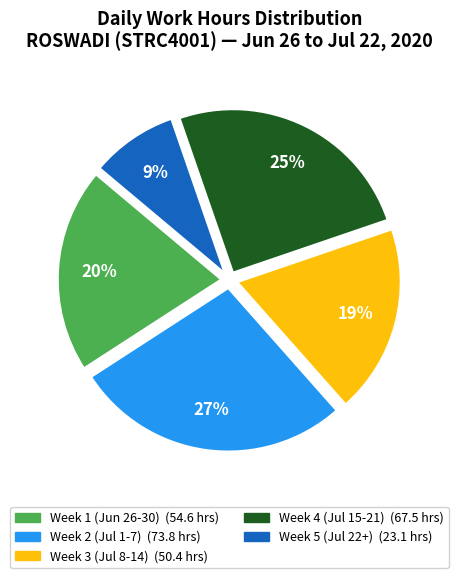

Is there any slice that represents more than half of the pie?

No